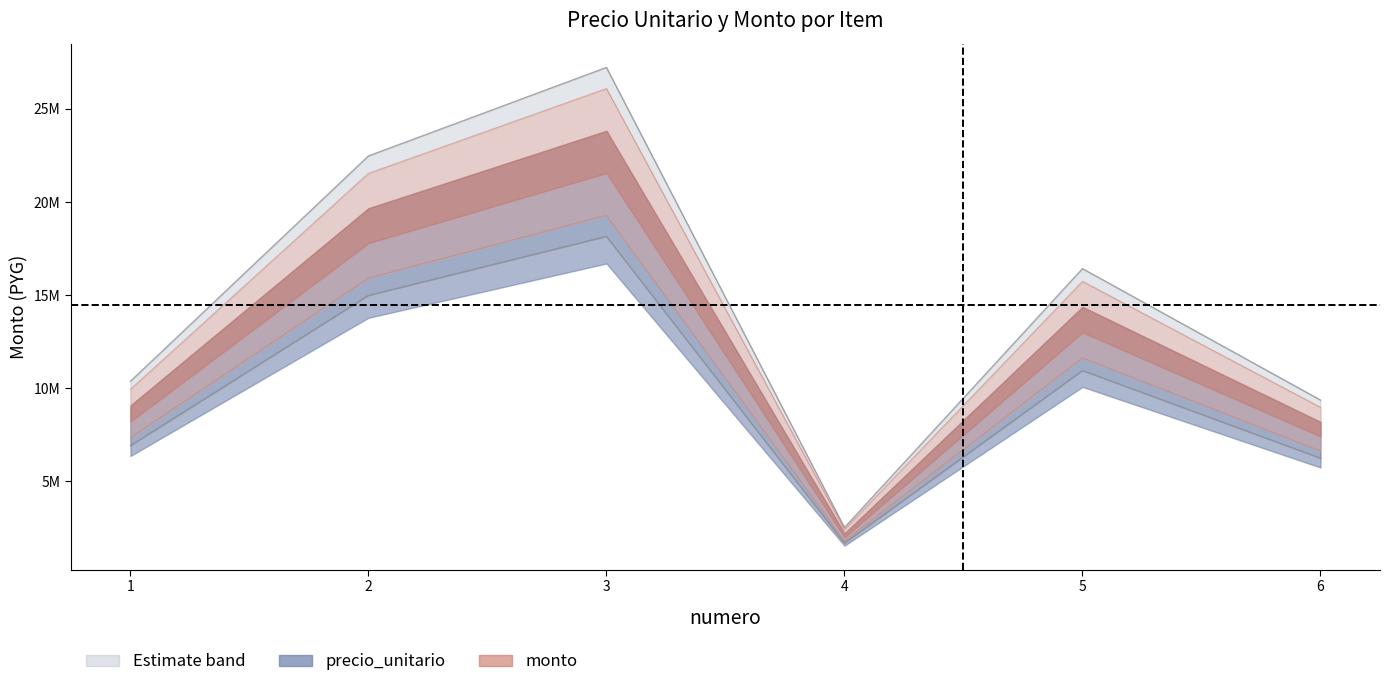

How many interior local valleys does the monto series have?

1